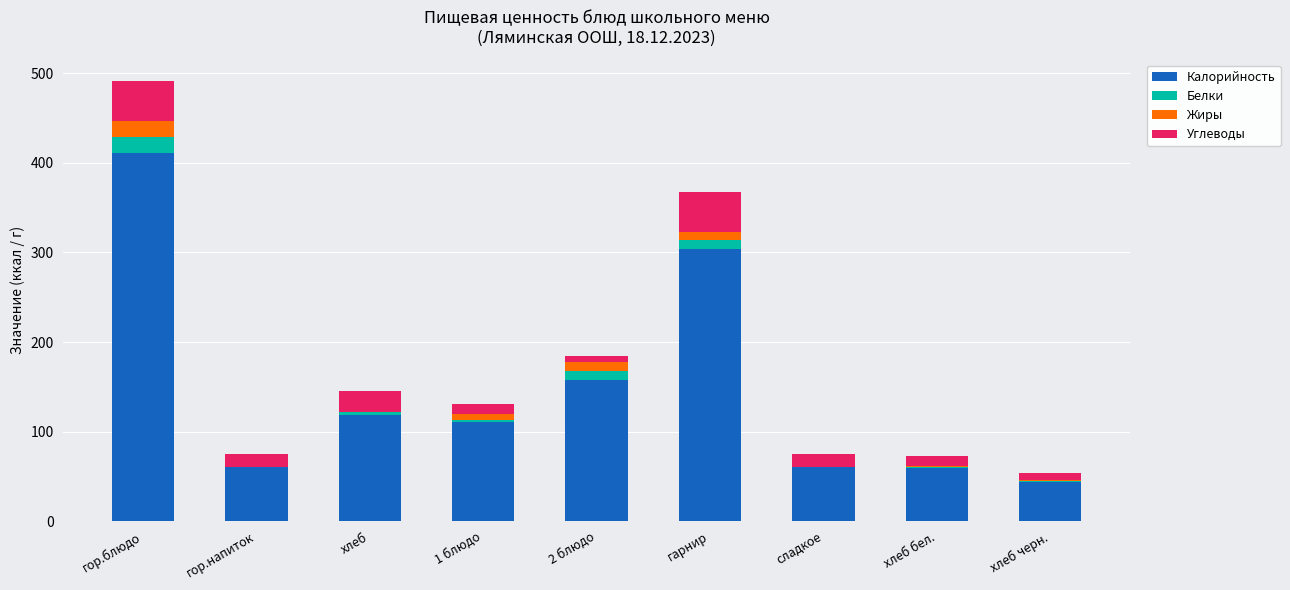

What is the highest value of the Калорийность series?

410.6